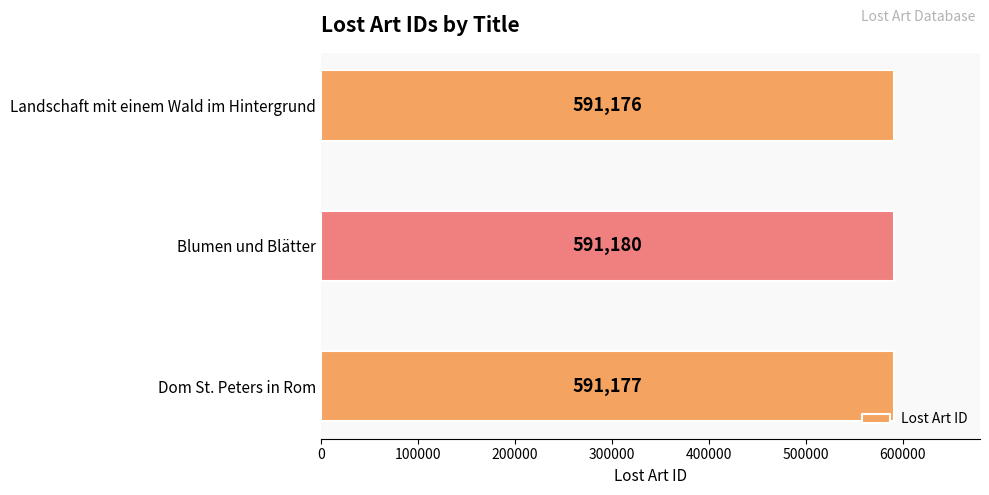

Which label corresponds to the largest value in the chart?

Blumen und Blätter